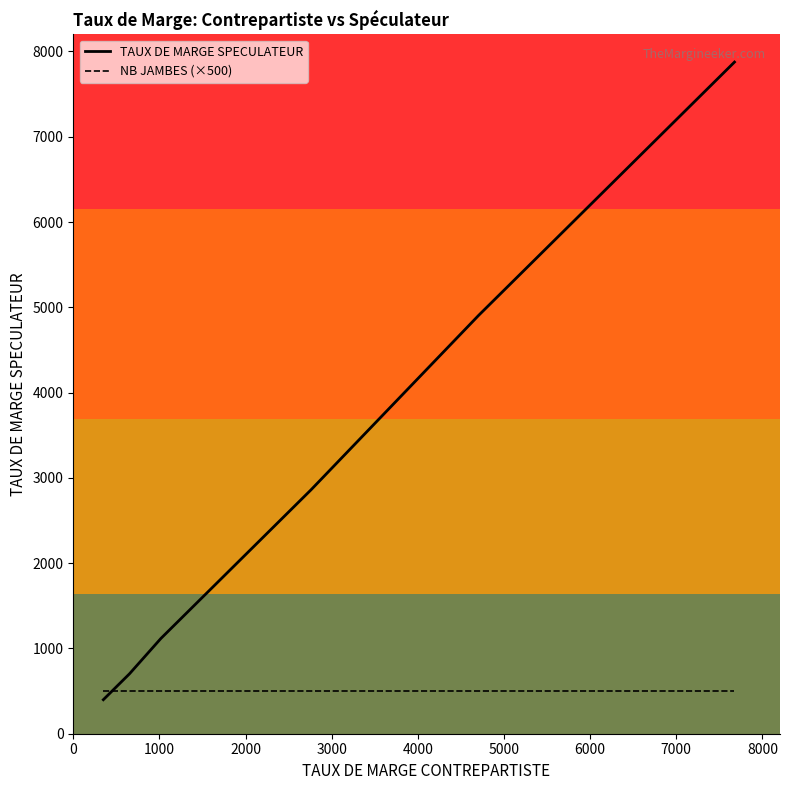

List the series in order of their peak value, highest first.

TAUX DE MARGE SPECULATEUR, NB JAMBES (×500)